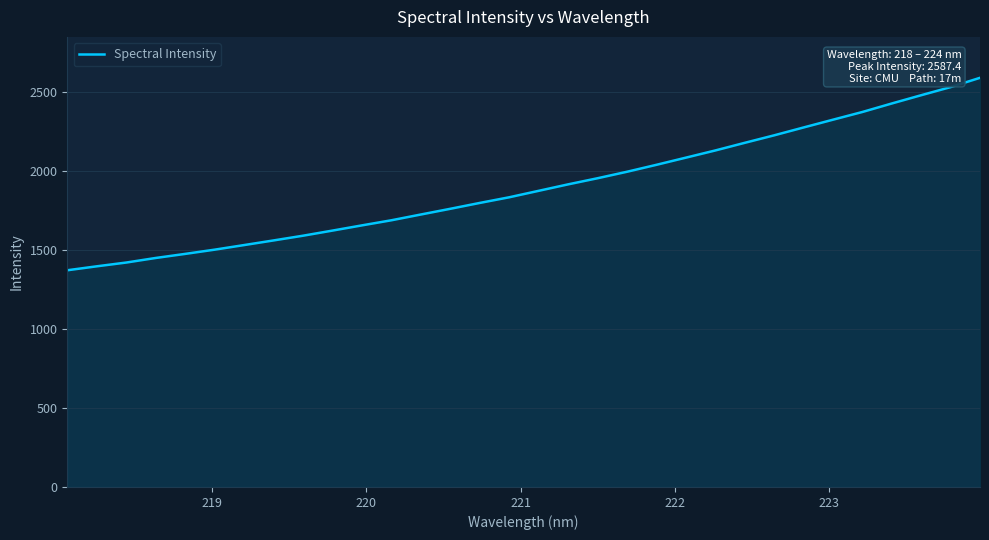

What is the smallest value displayed?

1370.4